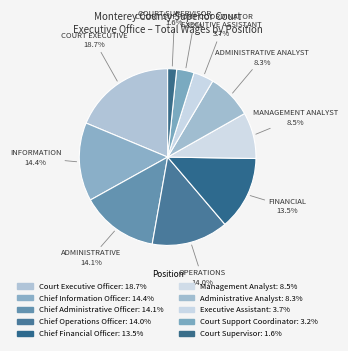

Which has a higher value, Court Support Coordinator or Administrative Analyst?

Administrative Analyst